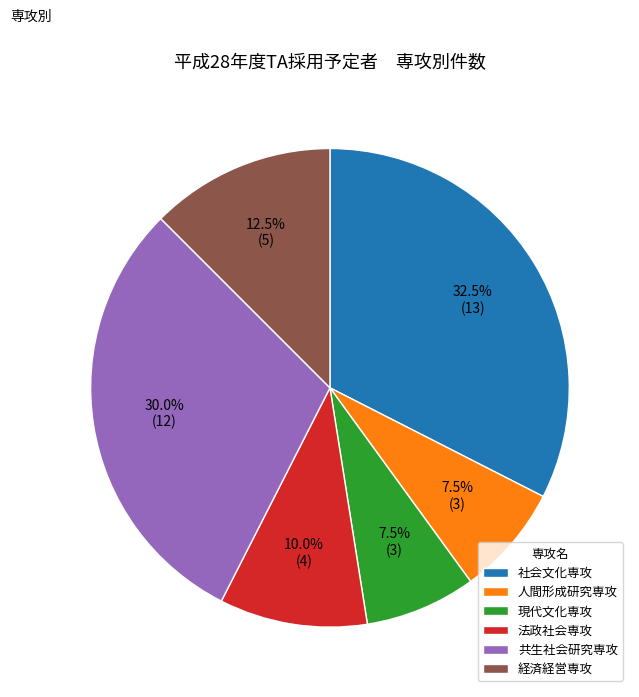

What portion of the pie excludes 人間形成研究専攻?

92.5%